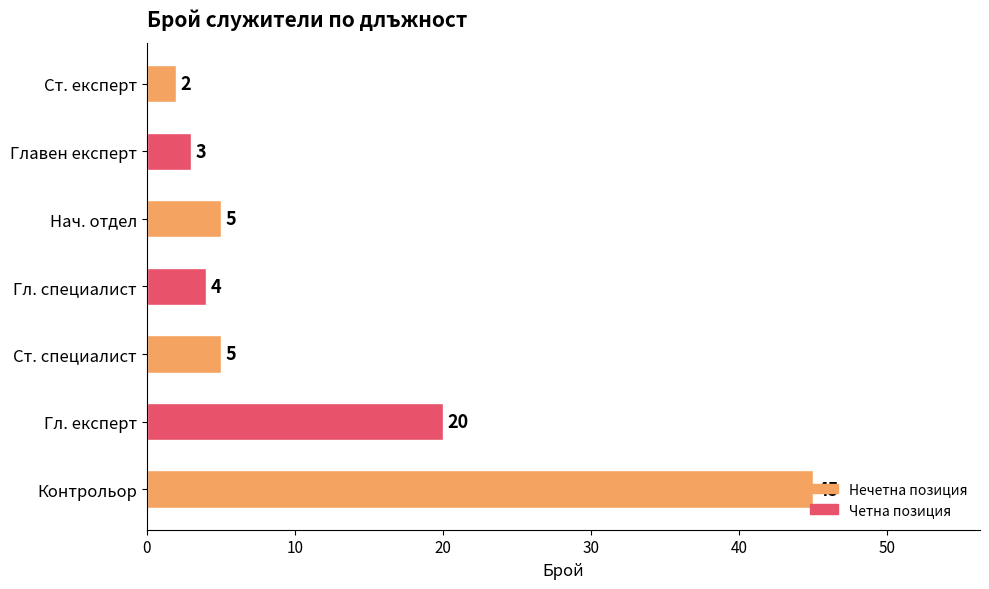

How many series are shown in this chart?

1